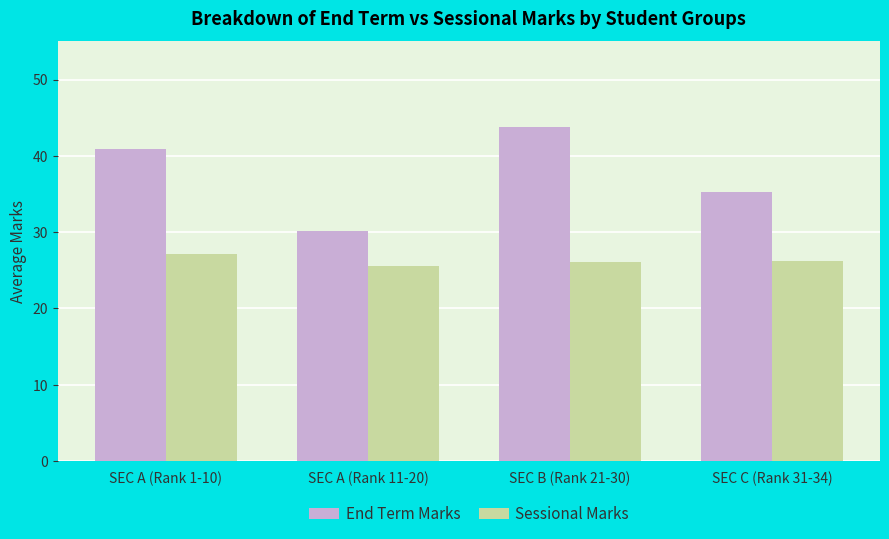

What is the total value across all series at SEC B (Rank 21-30)?

69.9